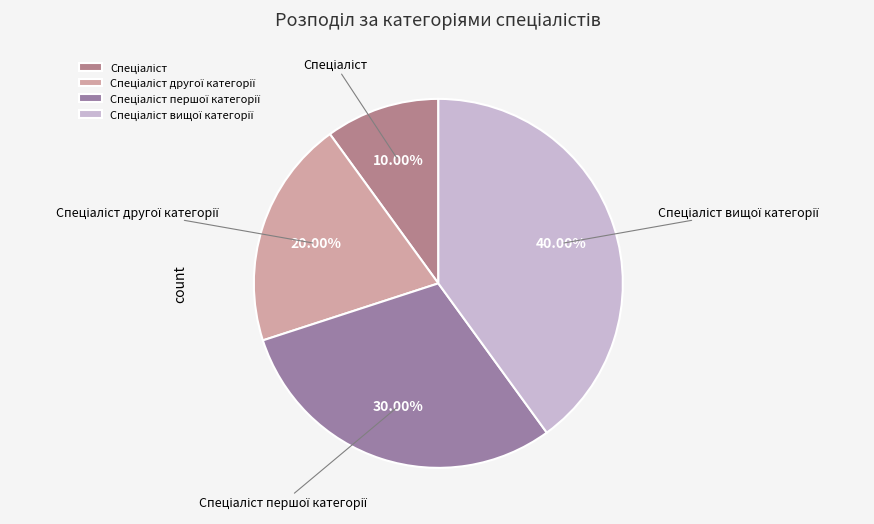

Does any single category account for the majority?

No